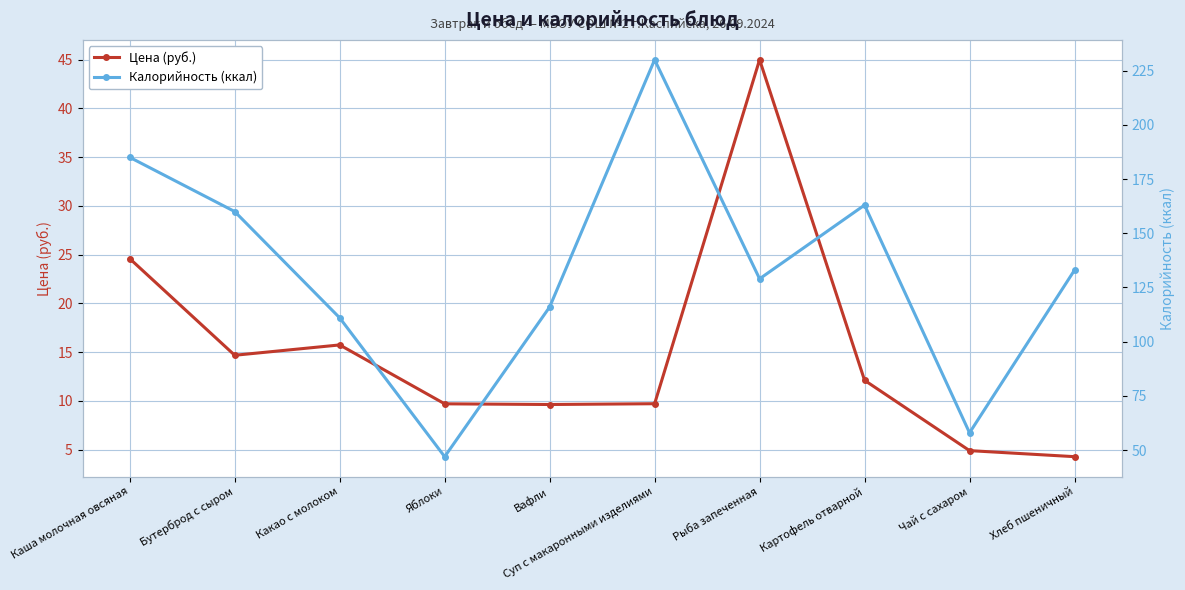

Is it true that Цена (руб.) equals 6.0 at Каша молочная овсяная?

False